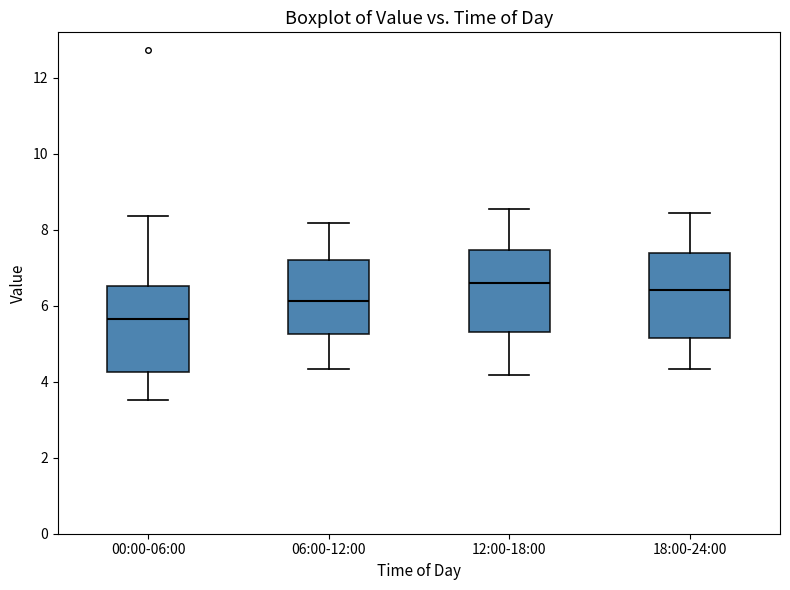

Where is the lower edge of the box for 12:00-18:00 on the y-axis? The values are not printed on the chart, so give them approximately, as read against the axis.

5.4